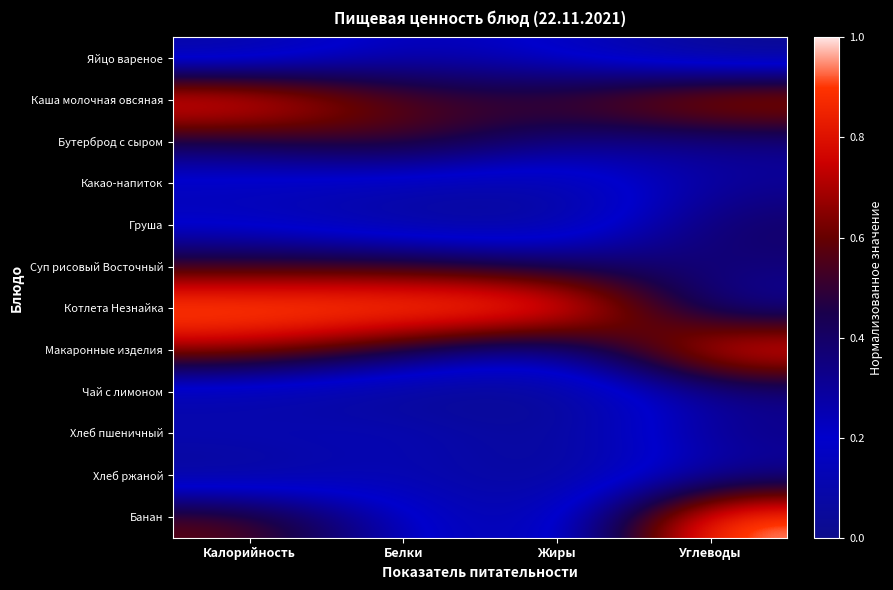

At how many categories does at least one series exceed 0?

4